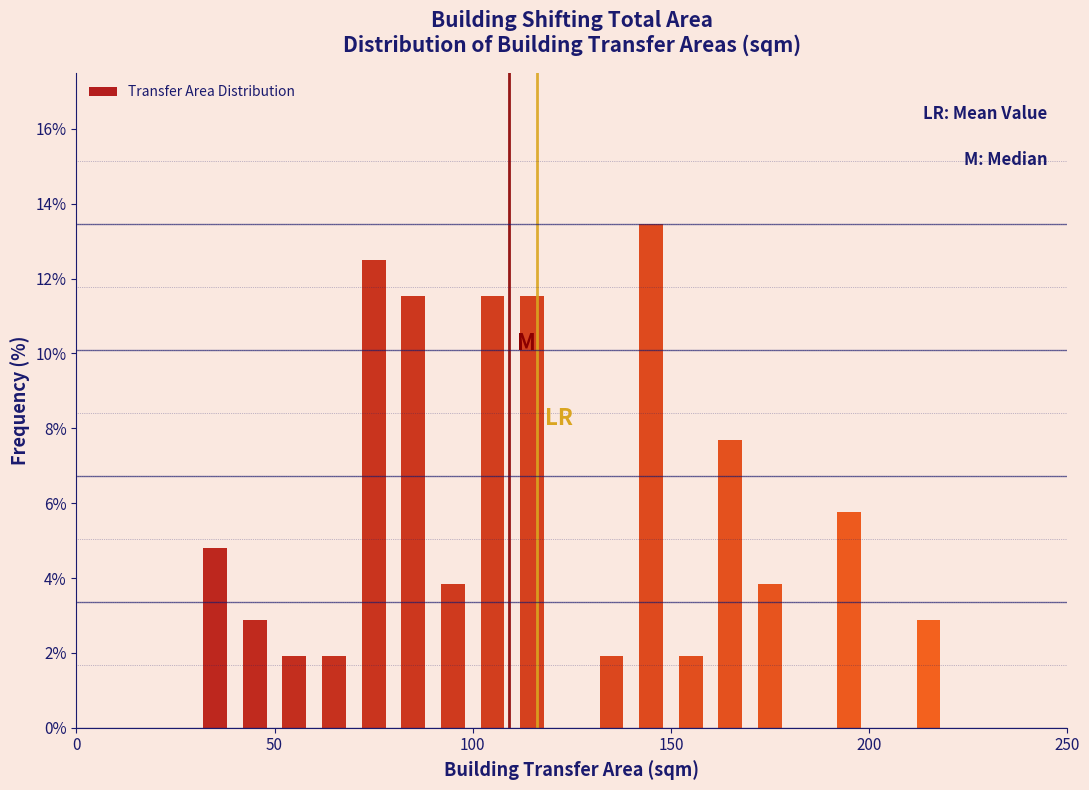

Read against the x-axis, roughly where is the centre of the tallest bar?

145